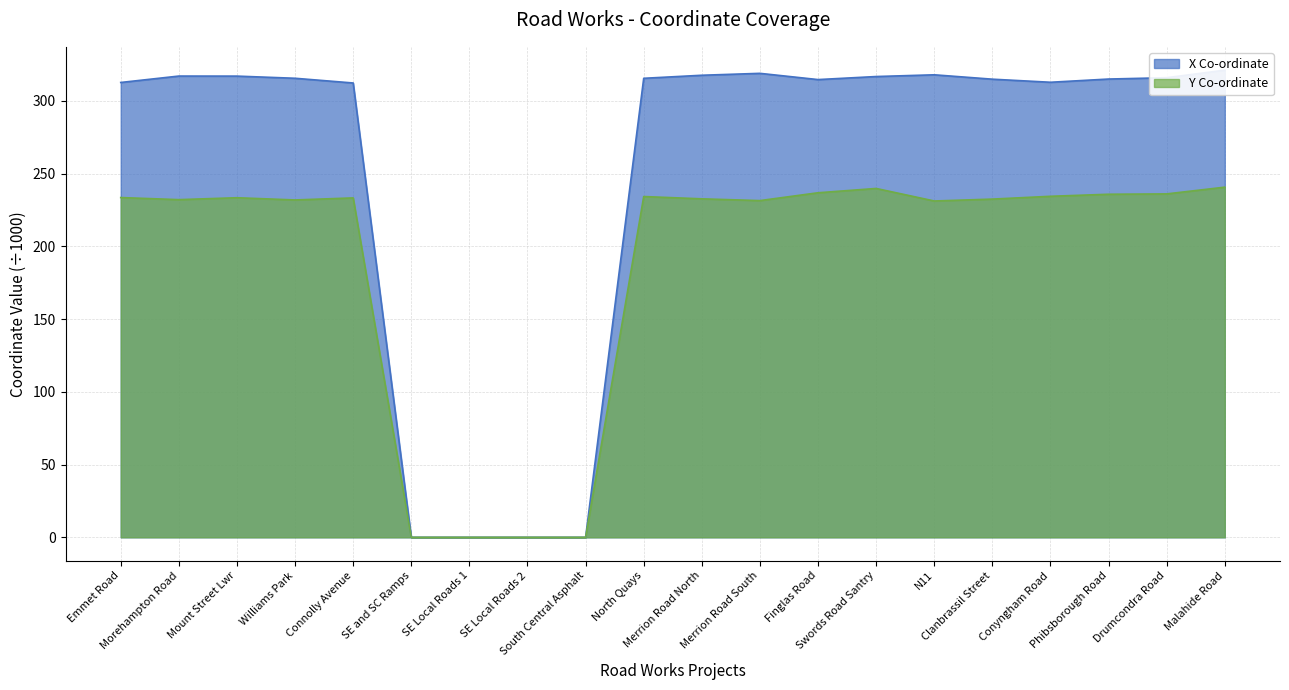

Reading left to right, list all the values displayed in this chart.

X Co-ordinate: 312.7	317.1	317.1	315.6	312.3	0.0	0.0	0.0	0.0	315.6	317.7	319.0	314.7	316.8	318.0	315.0	312.8	315.0	316.0	321.1
Y Co-ordinate: 233.6	232.1	233.4	231.9	233.3	0.0	0.0	0.0	0.0	234.3	232.7	231.5	236.9	239.8	231.2	232.5	234.4	235.8	236.1	240.7